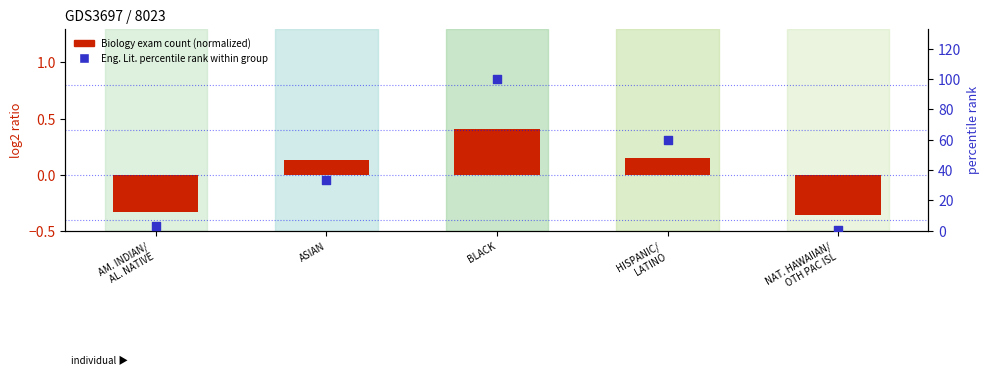

Which series has the largest Y range (max minus min)?

percentile rank within the sample